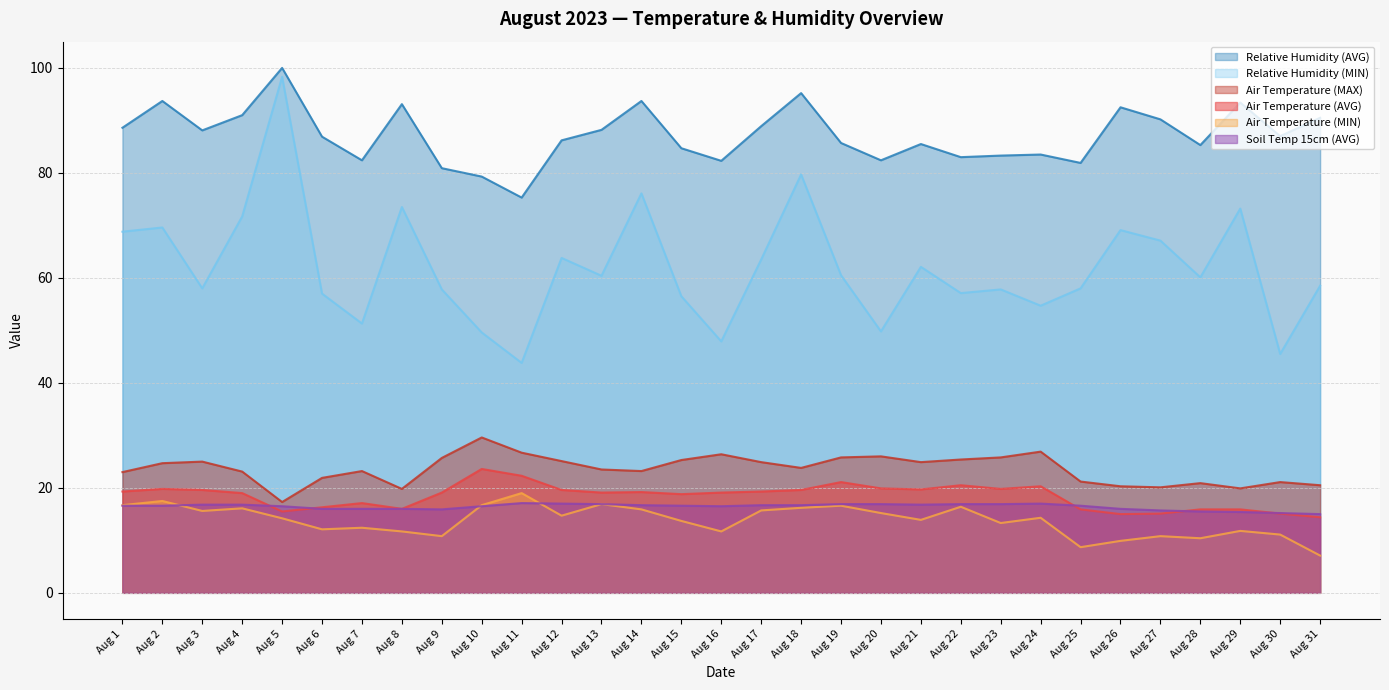

At which category does Relative Humidity (AVG) reach its first local valley?

Aug 3